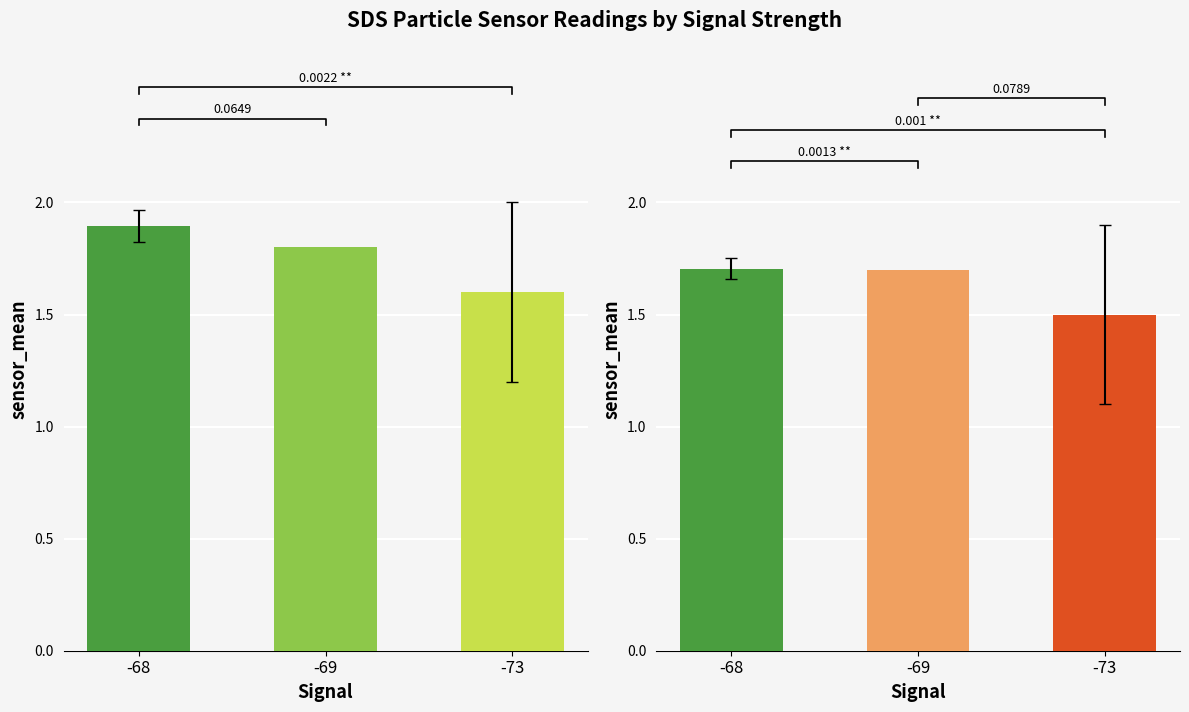

At which label does SDS_P1 reach its minimum?

-73